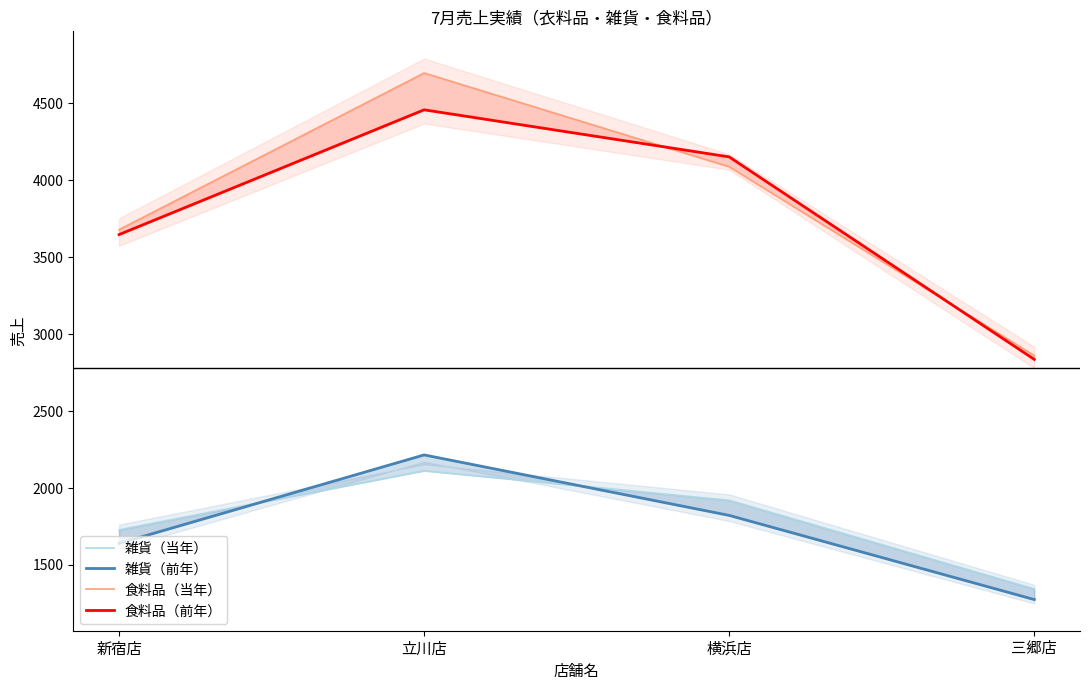

What position from the right is 新宿店?

4